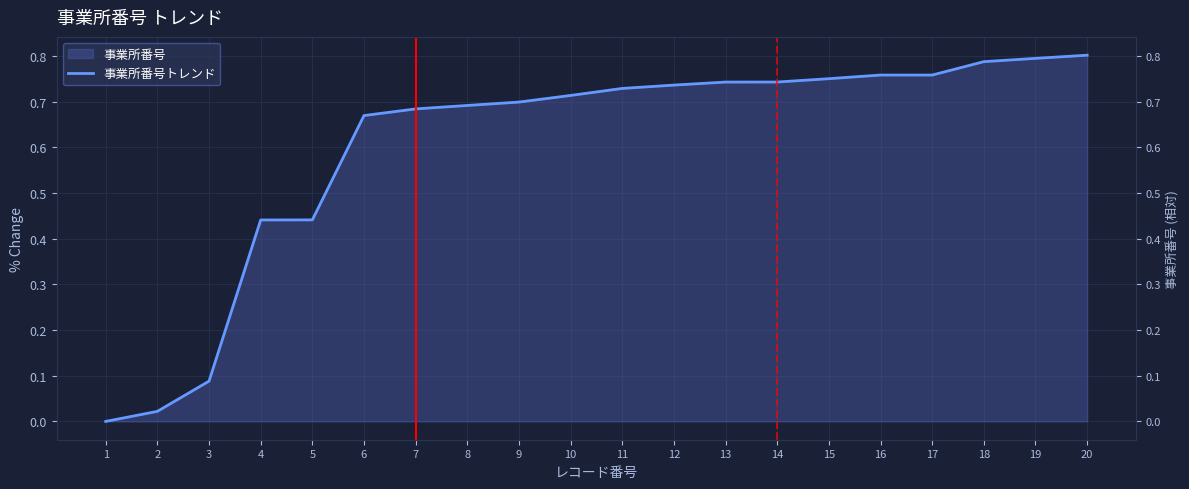

True or false: the data has more than 0 interior local peaks.

False